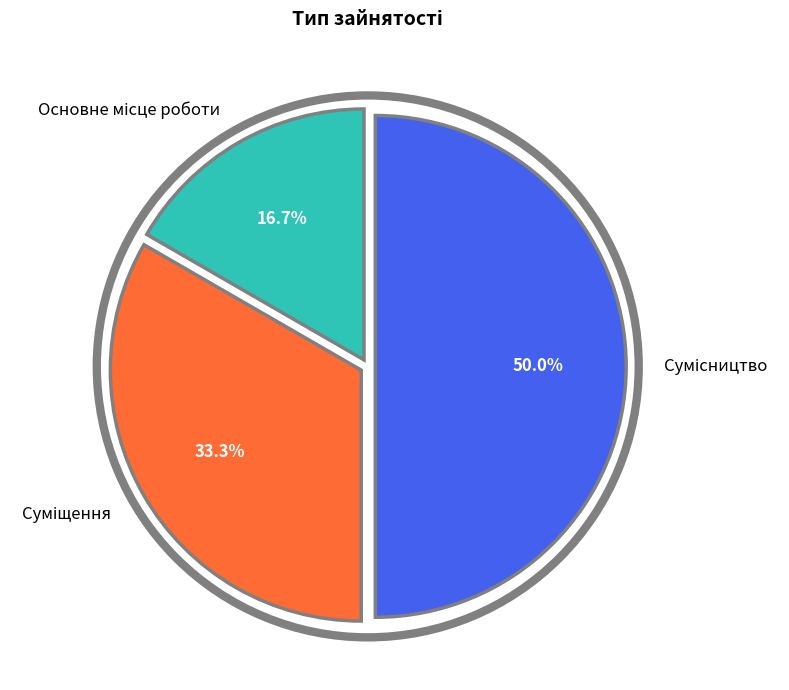

How many segments does this pie chart have?

3